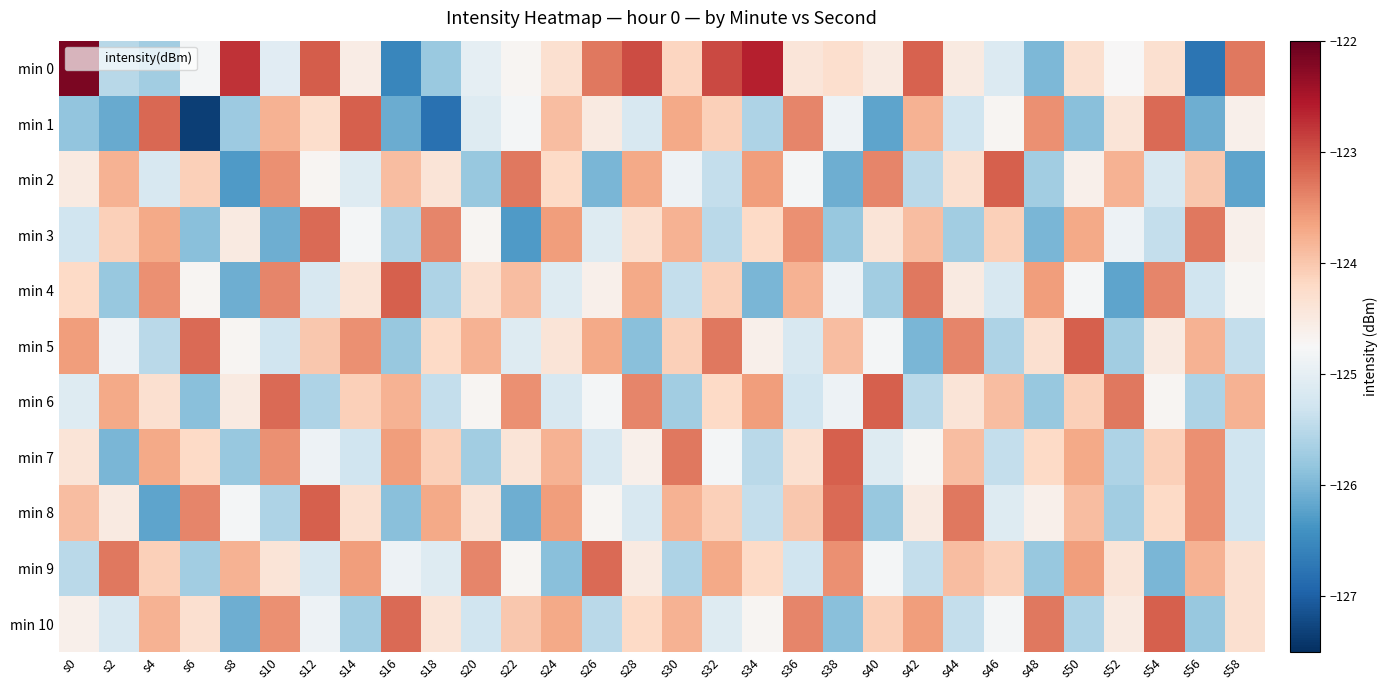

Reading right to left, what are all the values shown in this chart?

min 0: s58=-123.3	s56=-126.8	s54=-124.3	s52=-124.7	s50=-124.3	s48=-126.0	s46=-125.1	s44=-124.5	s42=-123.1	s40=-124.5	s38=-124.3	s36=-124.4	s34=-122.6	s32=-122.9	s30=-124.2	s28=-123.0	s26=-123.3	s24=-124.3	s22=-124.7	s20=-125.0	s18=-125.8	s16=-126.5	s14=-124.5	s12=-123.1	s10=-125.1	s8=-122.8	s6=-124.8	s4=-125.7	s2=-125.5	s0=-122.2
min 1: s58=-124.6	s56=-126.1	s54=-123.2	s52=-124.4	s50=-125.9	s48=-123.5	s46=-124.7	s44=-125.3	s42=-123.8	s40=-126.2	s38=-124.9	s36=-123.4	s34=-125.6	s32=-124.1	s30=-123.7	s28=-125.2	s26=-124.5	s24=-123.9	s22=-124.8	s20=-125.1	s18=-126.8	s16=-126.1	s14=-123.1	s12=-124.3	s10=-123.8	s8=-125.8	s6=-127.3	s4=-123.2	s2=-126.1	s0=-125.8
min 2: s58=-126.2	s56=-124.0	s54=-125.2	s52=-123.8	s50=-124.6	s48=-125.7	s46=-123.1	s44=-124.3	s42=-125.5	s40=-123.4	s38=-126.1	s36=-124.8	s34=-123.6	s32=-125.4	s30=-124.9	s28=-123.7	s26=-126.0	s24=-124.2	s22=-123.3	s20=-125.8	s18=-124.4	s16=-123.9	s14=-125.1	s12=-124.7	s10=-123.5	s8=-126.3	s6=-124.1	s4=-125.2	s2=-123.8	s0=-124.5
min 3: s58=-124.6	s56=-123.3	s54=-125.4	s52=-124.9	s50=-123.7	s48=-126.0	s46=-124.1	s44=-125.7	s42=-123.9	s40=-124.4	s38=-125.8	s36=-123.5	s34=-124.2	s32=-125.5	s30=-123.8	s28=-124.3	s26=-125.1	s24=-123.6	s22=-126.3	s20=-124.7	s18=-123.4	s16=-125.6	s14=-124.8	s12=-123.2	s10=-126.1	s8=-124.5	s6=-125.9	s4=-123.7	s2=-124.1	s0=-125.3
min 4: s58=-124.7	s56=-125.3	s54=-123.4	s52=-126.2	s50=-124.8	s48=-123.6	s46=-125.2	s44=-124.5	s42=-123.3	s40=-125.7	s38=-124.9	s36=-123.8	s34=-126.0	s32=-124.1	s30=-125.4	s28=-123.7	s26=-124.6	s24=-125.1	s22=-123.9	s20=-124.3	s18=-125.6	s16=-123.1	s14=-124.4	s12=-125.2	s10=-123.4	s8=-126.1	s6=-124.7	s4=-123.5	s2=-125.8	s0=-124.2
min 5: s58=-125.4	s56=-123.8	s54=-124.5	s52=-125.7	s50=-123.1	s48=-124.3	s46=-125.6	s44=-123.4	s42=-126.0	s40=-124.8	s38=-123.9	s36=-125.2	s34=-124.6	s32=-123.3	s30=-124.1	s28=-125.9	s26=-123.7	s24=-124.4	s22=-125.1	s20=-123.8	s18=-124.2	s16=-125.8	s14=-123.5	s12=-124.0	s10=-125.3	s8=-124.7	s6=-123.2	s4=-125.5	s2=-124.9	s0=-123.6
min 6: s58=-123.8	s56=-125.6	s54=-124.7	s52=-123.3	s50=-124.1	s48=-125.8	s46=-123.9	s44=-124.4	s42=-125.5	s40=-123.1	s38=-124.9	s36=-125.3	s34=-123.6	s32=-124.2	s30=-125.7	s28=-123.4	s26=-124.8	s24=-125.2	s22=-123.5	s20=-124.7	s18=-125.4	s16=-123.8	s14=-124.1	s12=-125.6	s10=-123.2	s8=-124.5	s6=-125.9	s4=-124.3	s2=-123.7	s0=-125.1
min 7: s58=-125.3	s56=-123.5	s54=-124.1	s52=-125.6	s50=-123.7	s48=-124.2	s46=-125.4	s44=-123.9	s42=-124.7	s40=-125.1	s38=-123.1	s36=-124.3	s34=-125.5	s32=-124.8	s30=-123.3	s28=-124.6	s26=-125.2	s24=-123.8	s22=-124.4	s20=-125.7	s18=-124.1	s16=-123.6	s14=-125.3	s12=-124.9	s10=-123.5	s8=-125.8	s6=-124.2	s4=-123.7	s2=-126.0	s0=-124.4
min 8: s58=-125.3	s56=-123.5	s54=-124.2	s52=-125.7	s50=-123.9	s48=-124.6	s46=-125.1	s44=-123.3	s42=-124.5	s40=-125.8	s38=-123.2	s36=-124.0	s34=-125.4	s32=-124.1	s30=-123.8	s28=-125.2	s26=-124.7	s24=-123.6	s22=-126.1	s20=-124.4	s18=-123.7	s16=-125.9	s14=-124.3	s12=-123.1	s10=-125.6	s8=-124.8	s6=-123.4	s4=-126.2	s2=-124.5	s0=-123.9
min 9: s58=-124.3	s56=-123.8	s54=-126.0	s52=-124.4	s50=-123.6	s48=-125.8	s46=-124.1	s44=-123.9	s42=-125.4	s40=-124.8	s38=-123.5	s36=-125.3	s34=-124.2	s32=-123.7	s30=-125.6	s28=-124.5	s26=-123.2	s24=-125.9	s22=-124.7	s20=-123.4	s18=-125.1	s16=-124.9	s14=-123.6	s12=-125.2	s10=-124.4	s8=-123.8	s6=-125.7	s4=-124.1	s2=-123.3	s0=-125.5
min 10: s58=-124.3	s56=-125.8	s54=-123.1	s52=-124.5	s50=-125.6	s48=-123.3	s46=-124.8	s44=-125.4	s42=-123.6	s40=-124.1	s38=-125.9	s36=-123.4	s34=-124.7	s32=-125.1	s30=-123.8	s28=-124.2	s26=-125.5	s24=-123.7	s22=-124.0	s20=-125.3	s18=-124.4	s16=-123.2	s14=-125.7	s12=-124.9	s10=-123.5	s8=-126.1	s6=-124.3	s4=-123.8	s2=-125.2	s0=-124.6